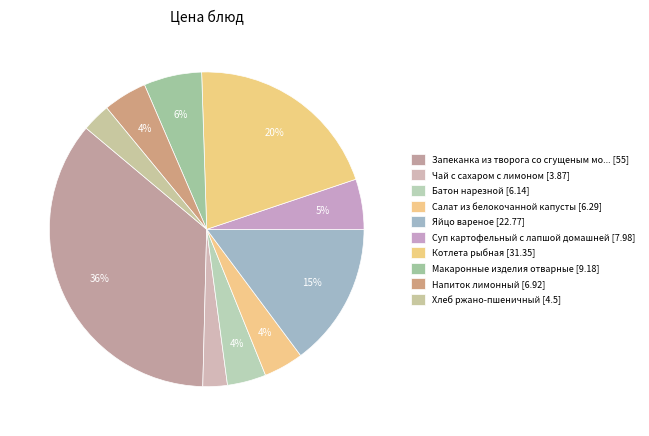

Which slice is the smallest?

Чай с сахаром с лимоном